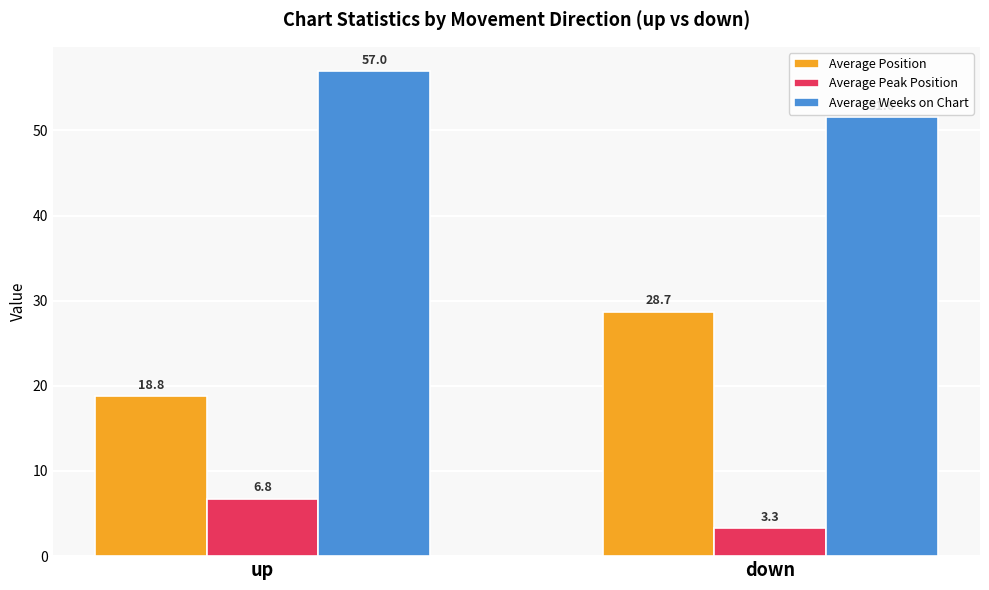

Are the bars horizontal?

No